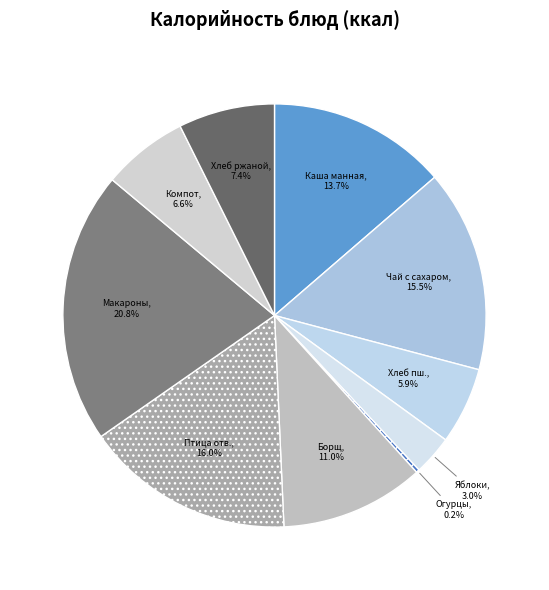

Count the number of slices in the pie.

10